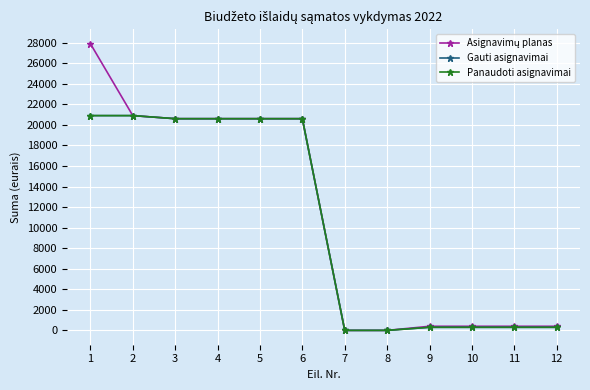

How many lines are shown in the chart?

3